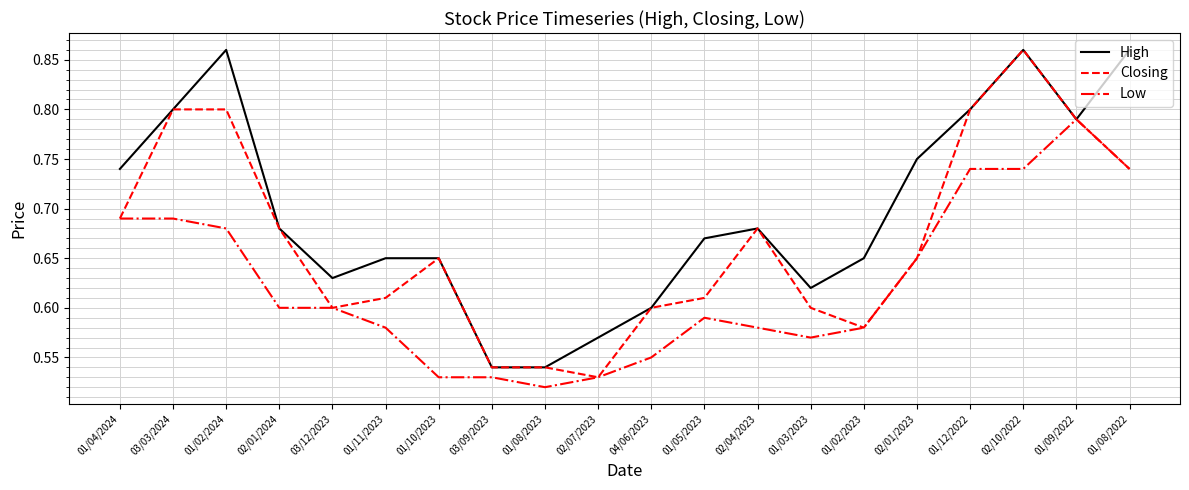

What is the total value across all series at 02/10/2022?

2.5